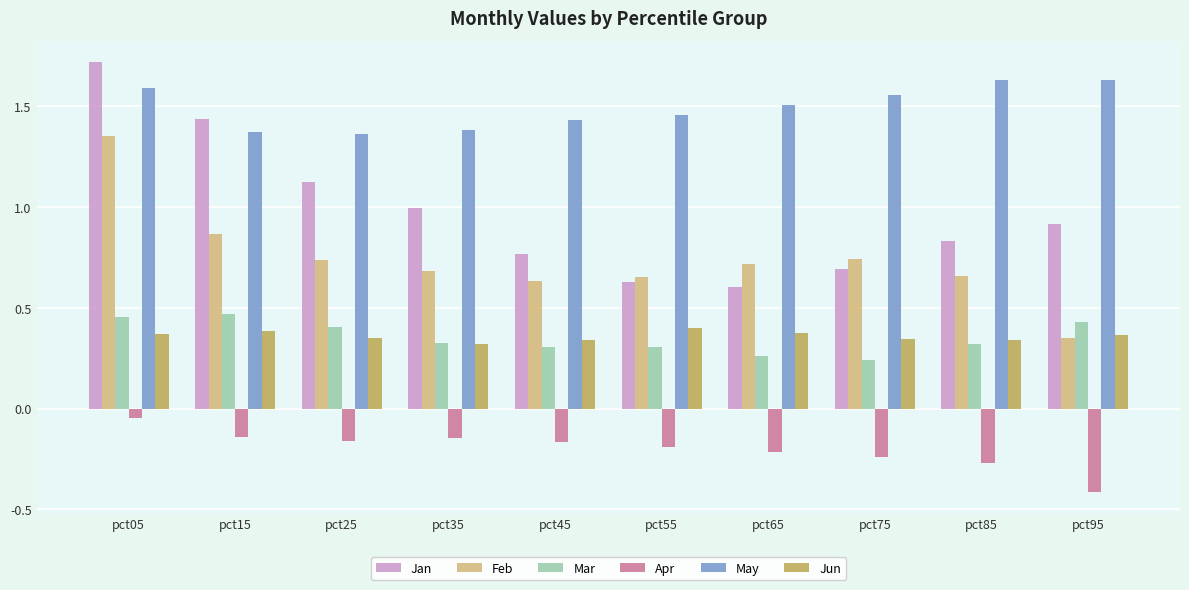

Rank the series by their maximum value, from highest to lowest.

Jan, May, Feb, Mar, Jun, Apr